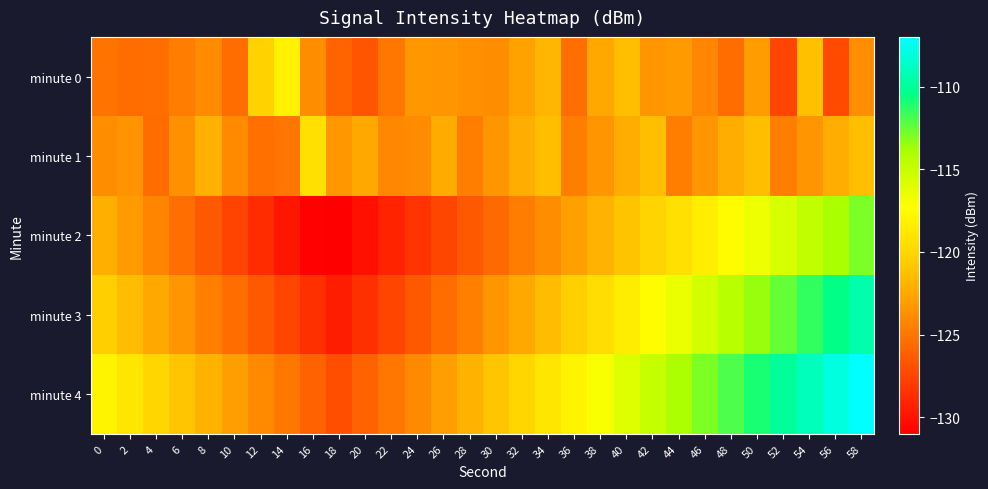

At 0, list the series in order from largest to smallest.

minute 4, minute 3, minute 2, minute 1, minute 0